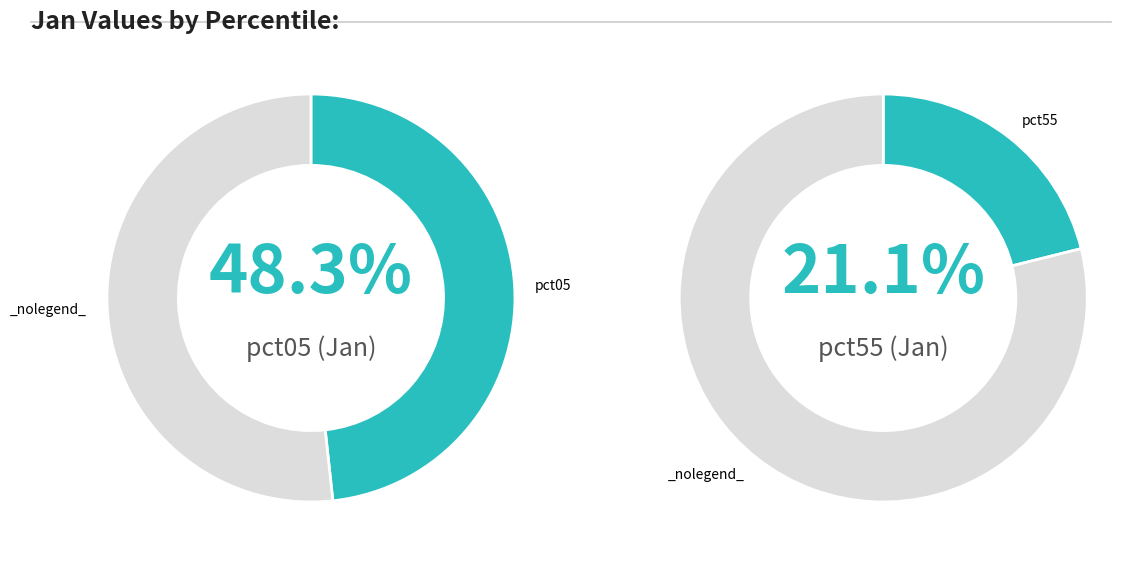

Does any single category account for the majority?

No